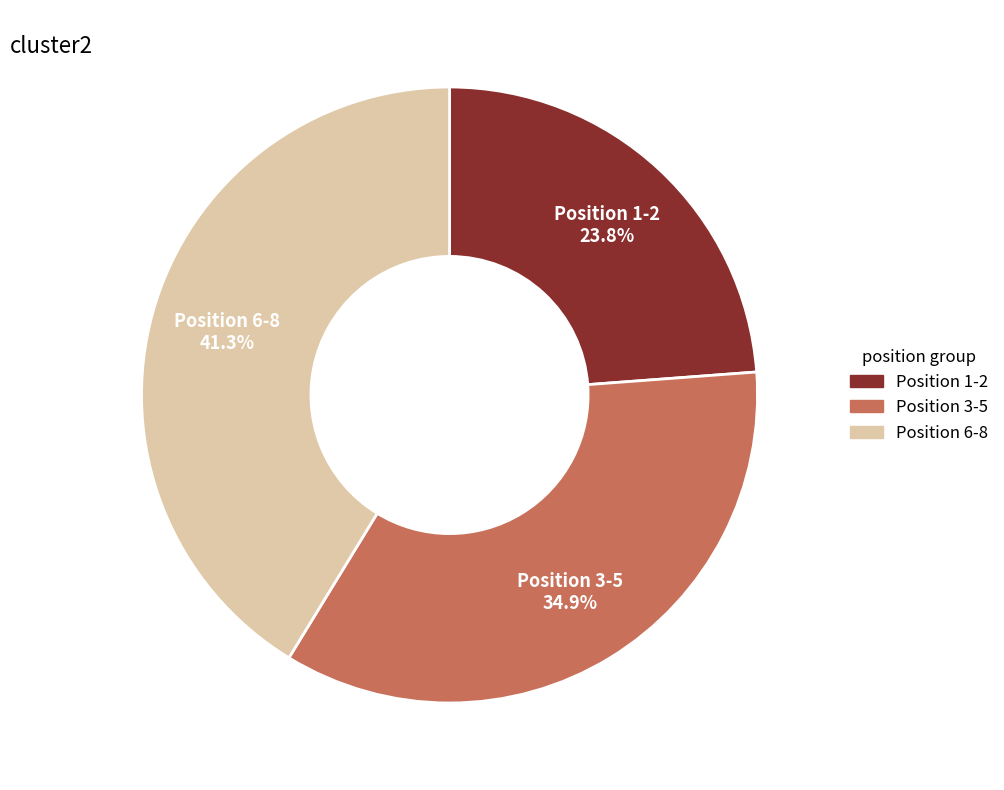

Is there a majority slice in this chart?

No